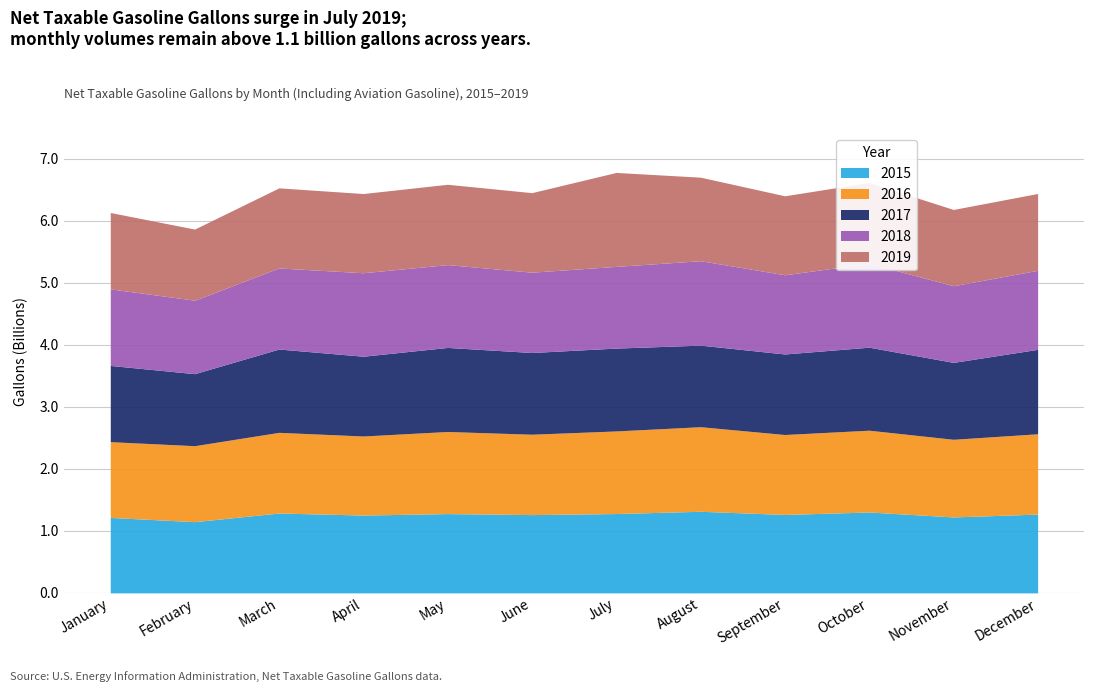

What is the highest value of the 2019 series?

1514230979